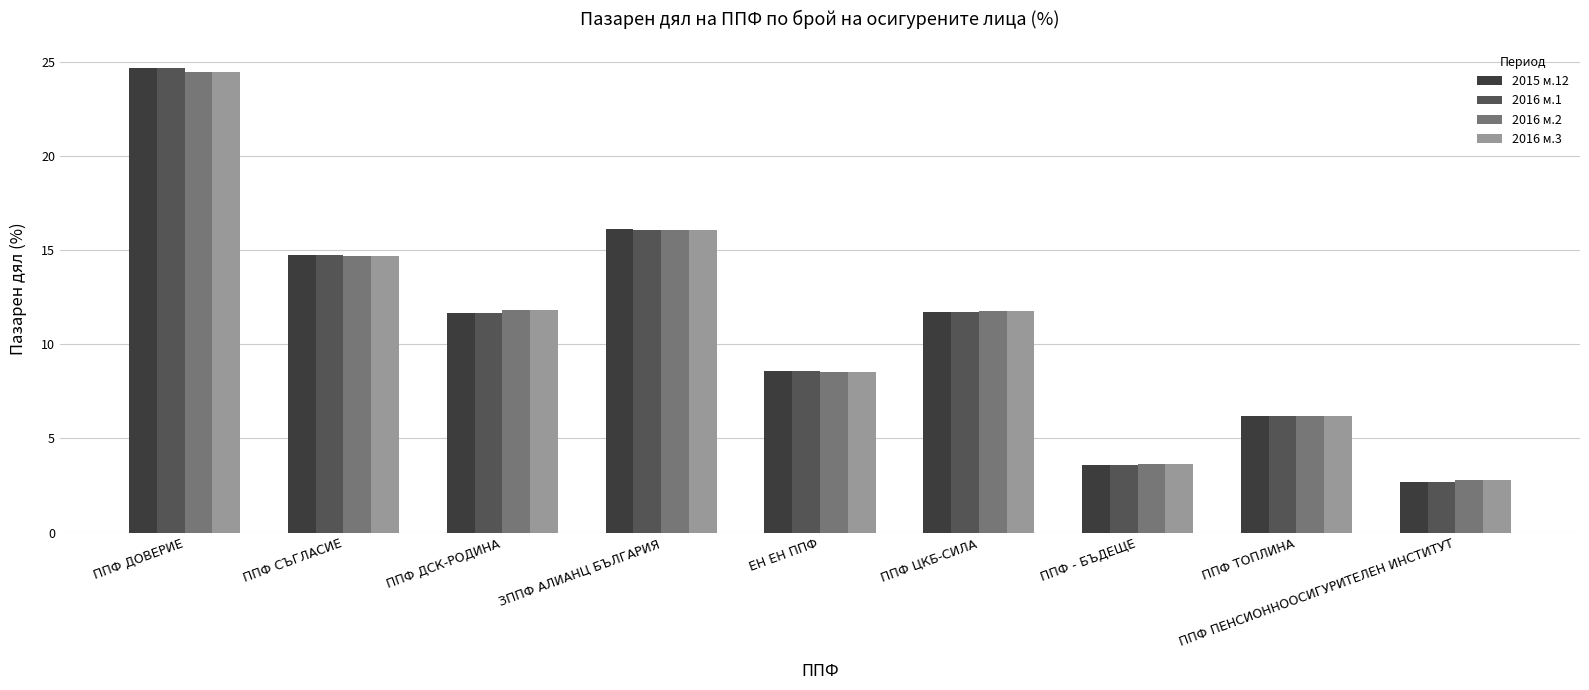

At which category does the chart reach its peak across all series?

ППФ ДОВЕРИЕ